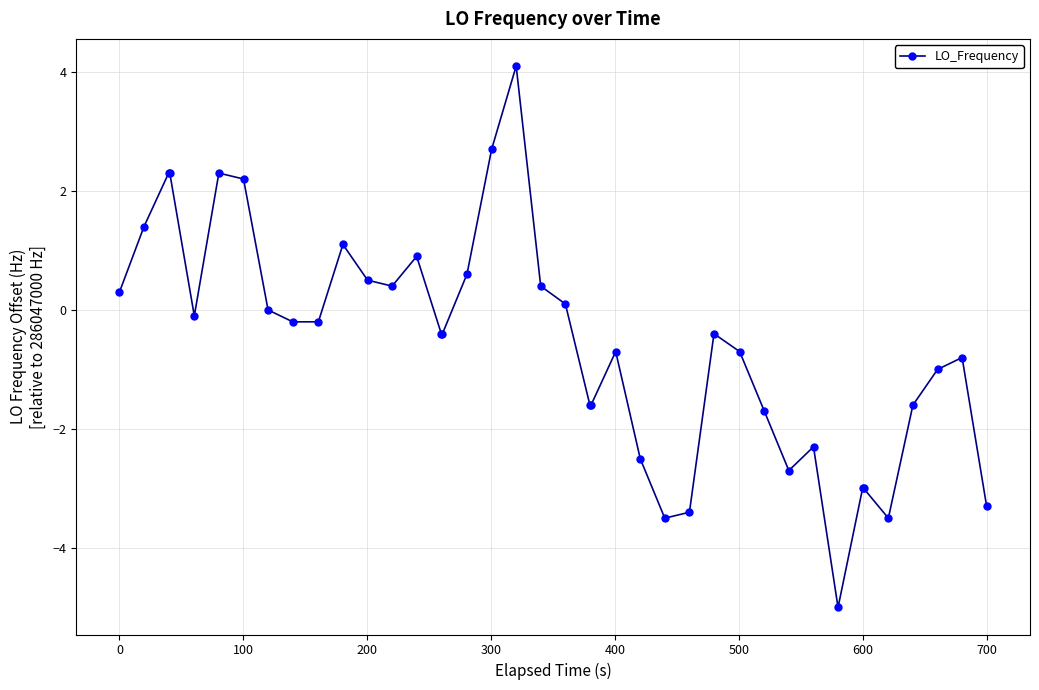

What is the value of the 37th point from the left?

-1.6